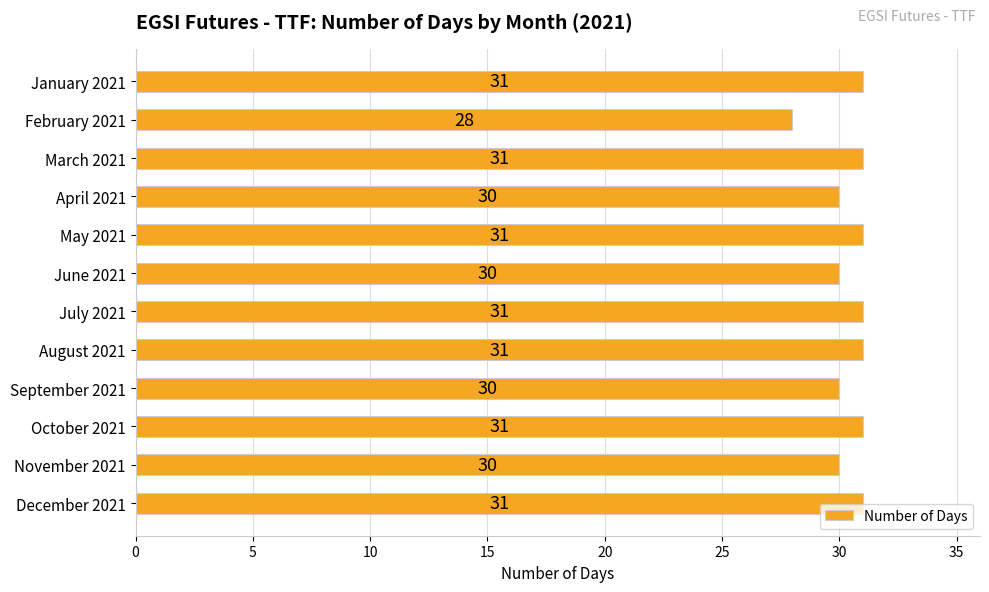

The chart shows a value of 31 at May 2021. True or false?

True